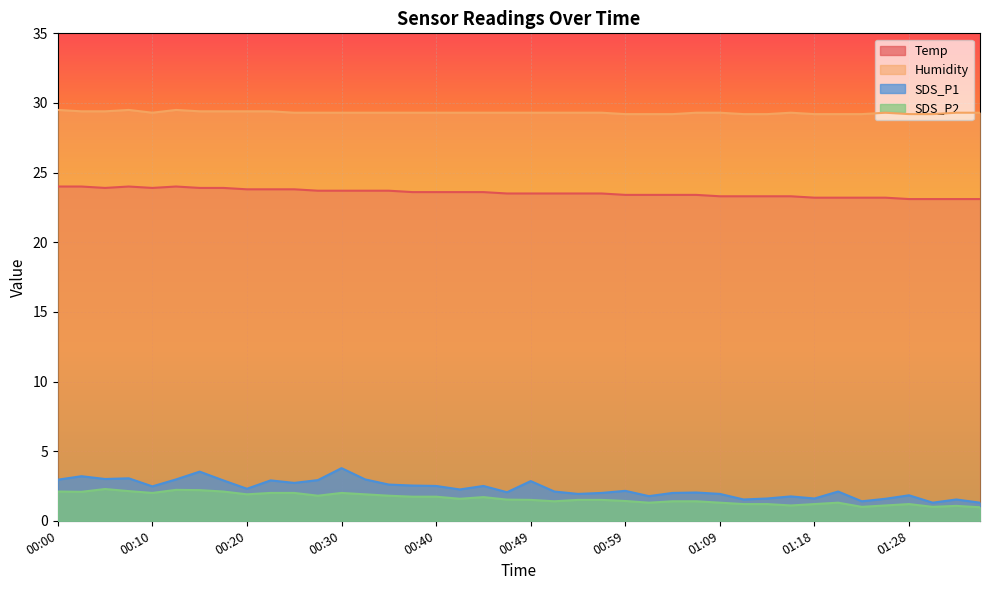

What is the label of the 9th point from the right?

01:16